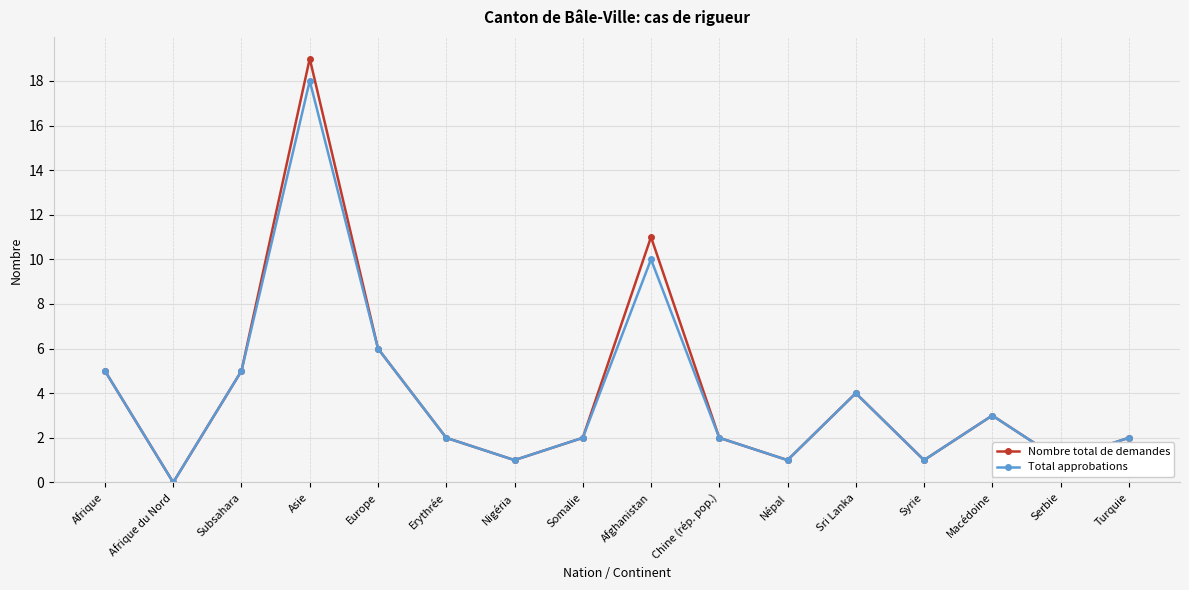

Where is Nombre total de demandes nearest to the value 9?

Afghanistan